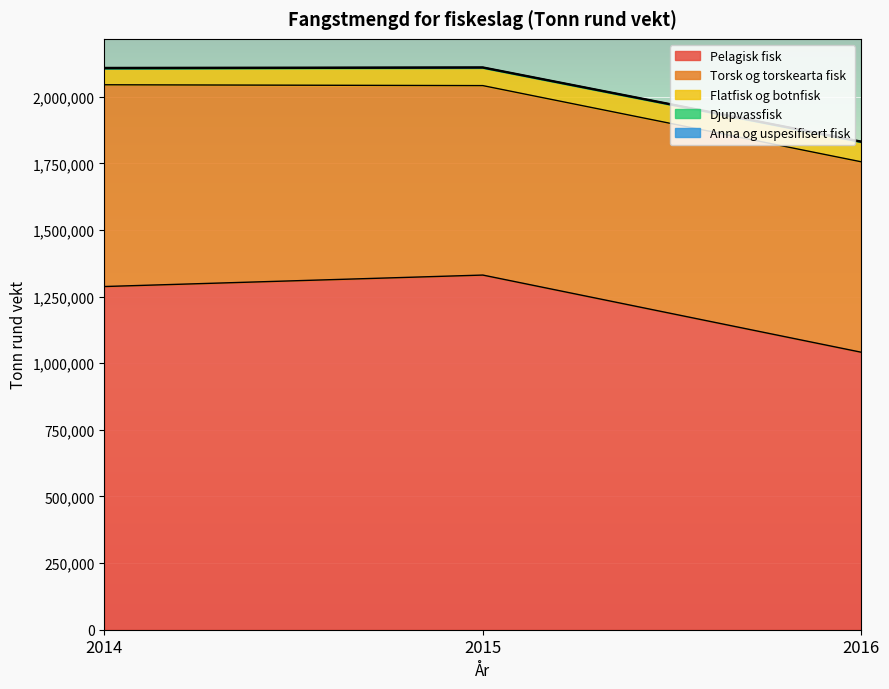

What are all the series names shown in the legend?

Pelagisk fisk, Torsk og torskearta fisk, Flatfisk og botnfisk, Djupvassfisk, Anna og uspesifisert fisk